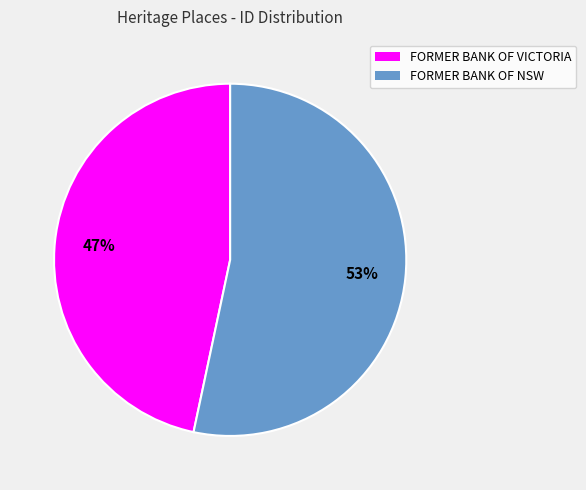

What is the ratio of the value at FORMER BANK OF VICTORIA to the value at FORMER BANK OF NSW?

0.9